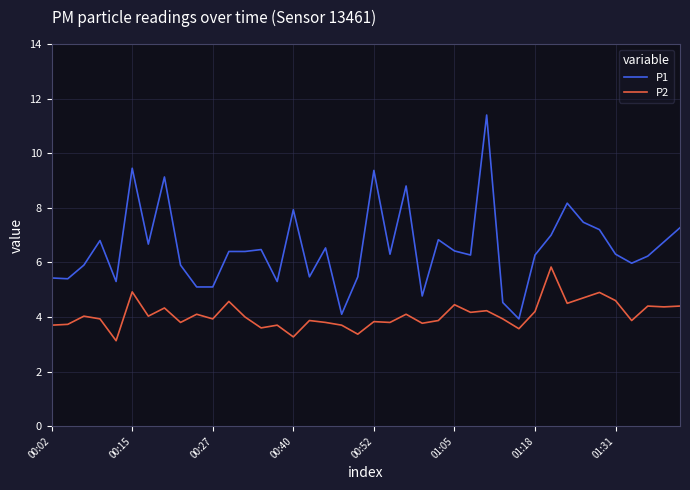

Which series has the largest total across all categories?

P1